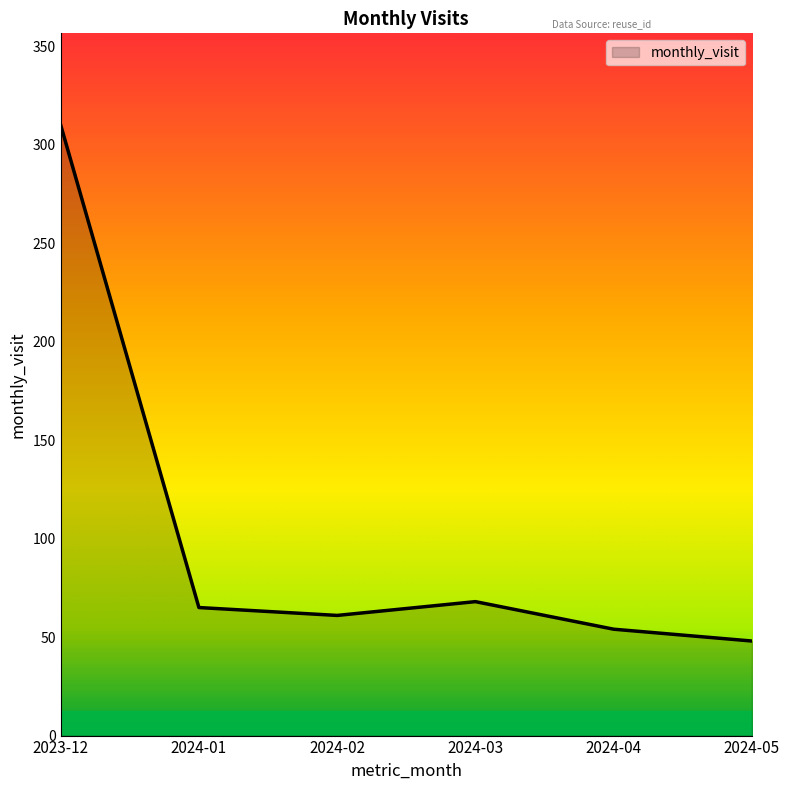

The chart shows a value of 48 at 2024-05. True or false?

True